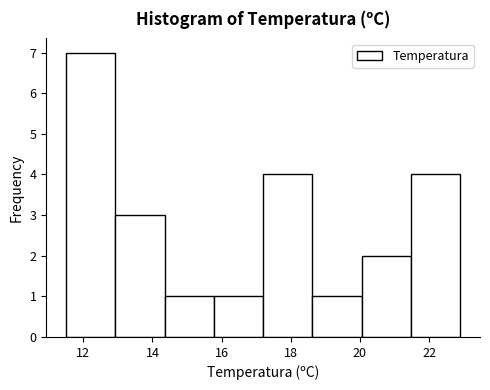

Reading left to right, transcribe this chart: for each bar, give the range it covers on the x-axis and its height. Neither the bar edges nor the heights are printed on the chart, so give them approximately, as read against the axes.

11.6 to 13.0: 7
13.0 to 14.4: 3
14.4 to 15.8: 1
15.8 to 17.2: 1
17.2 to 18.6: 4
18.6 to 20.0: 1
20.0 to 21.4: 2
21.4 to 23.0: 4